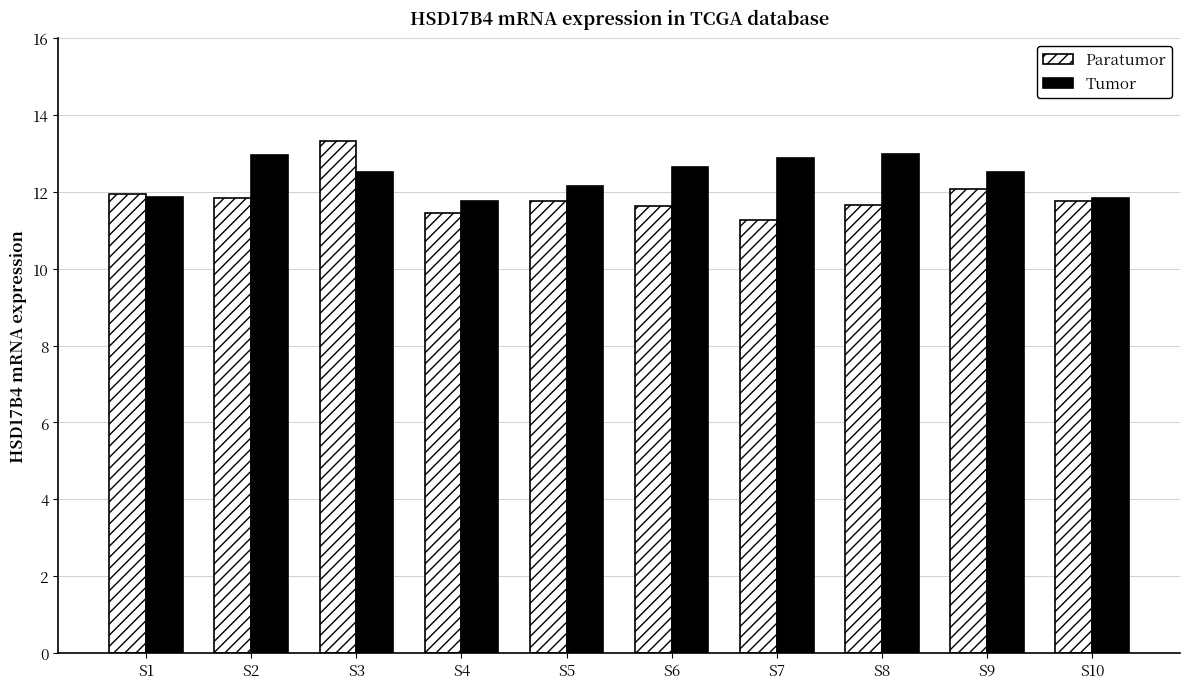

What is the difference between the Tumor values at S2 and S10?

1.1